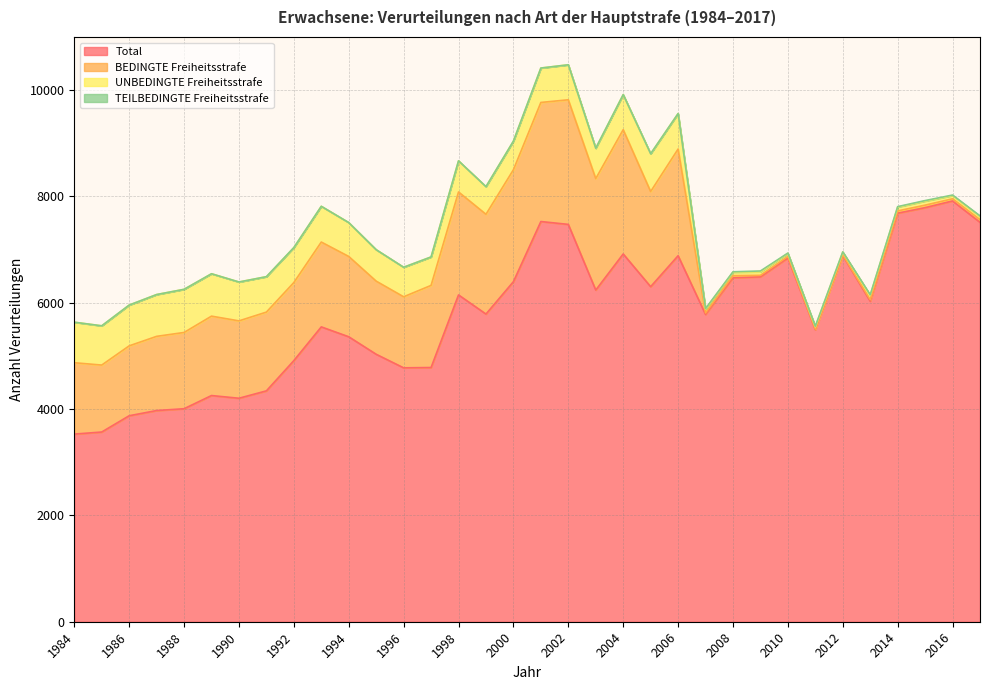

Rank the series at 2012 from highest to lowest value.

Total, UNBEDINGTE Freiheitsstrafe, BEDINGTE Freiheitsstrafe, TEILBEDINGTE Freiheitsstrafe